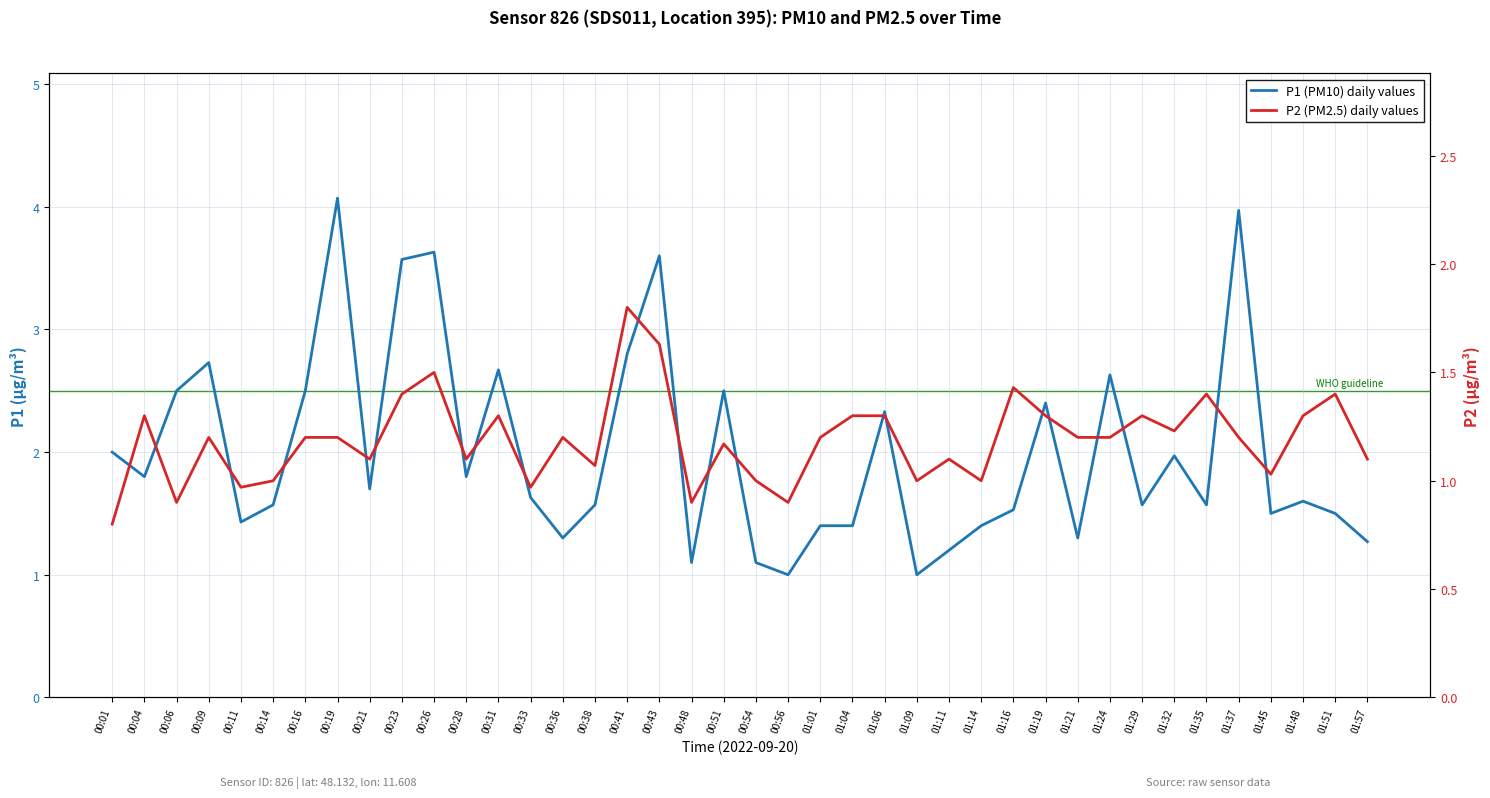

What are all the series names shown in the legend?

P1 (PM10) daily values, P2 (PM2.5) daily values